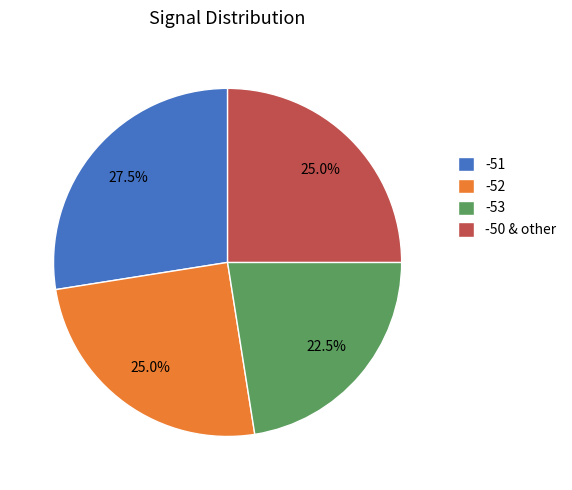

Is there any slice that represents more than half of the pie?

No